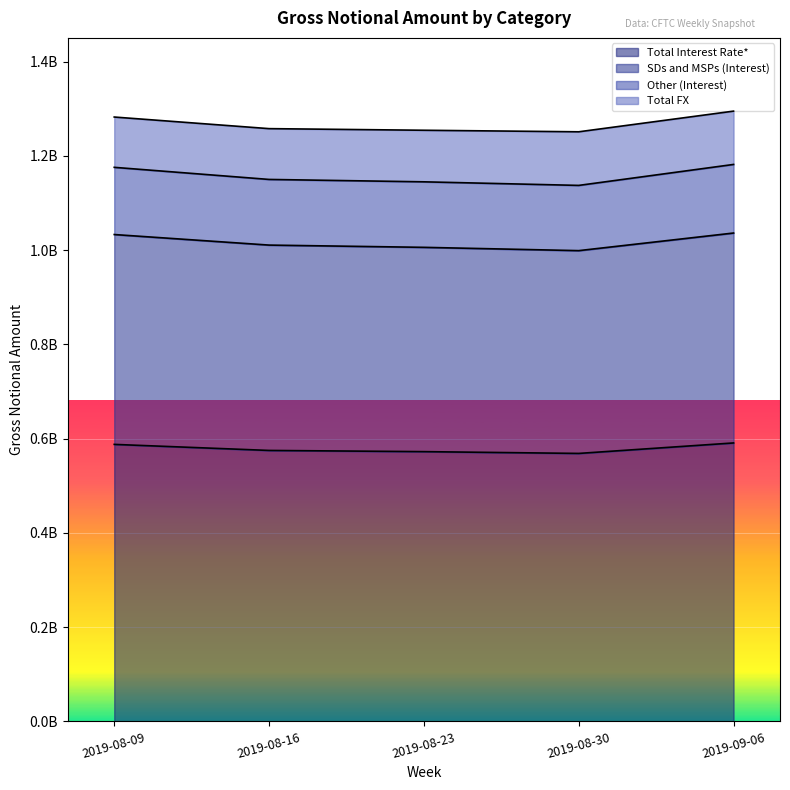

What is the greatest value displayed?

1295149434